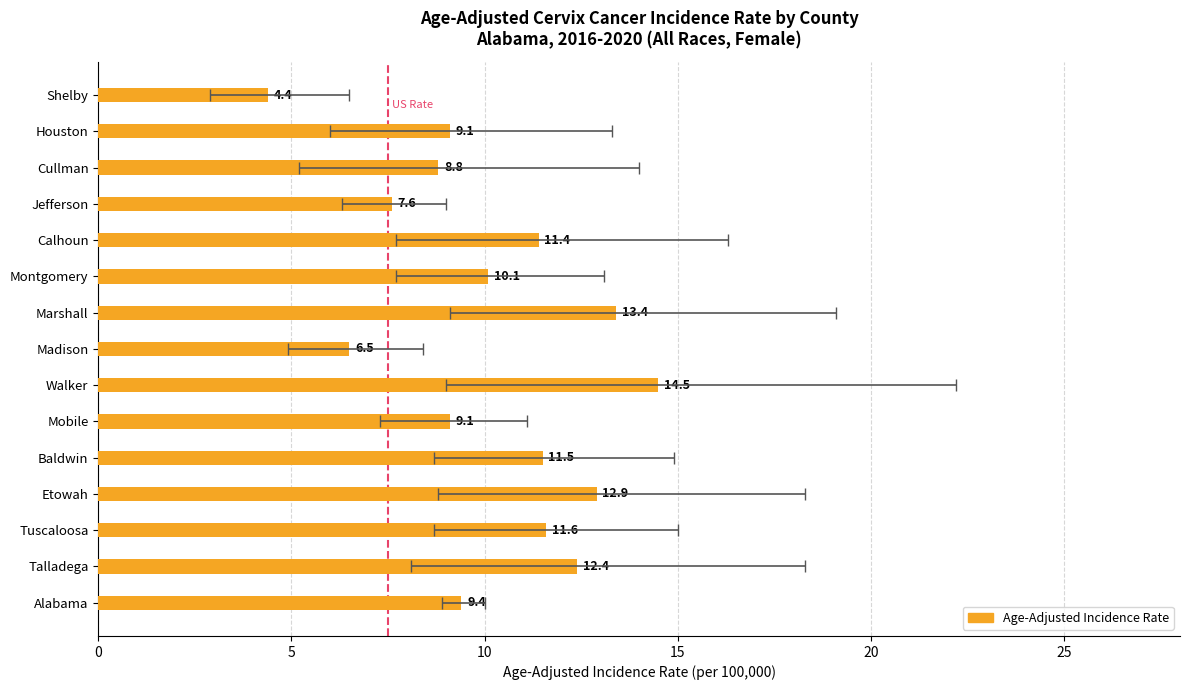

Rank the categories by value from highest to lowest.

Walker, Marshall, Etowah, Talladega, Tuscaloosa, Baldwin, Calhoun, Montgomery, Alabama, Mobile, Houston, Cullman, Jefferson, Madison, Shelby